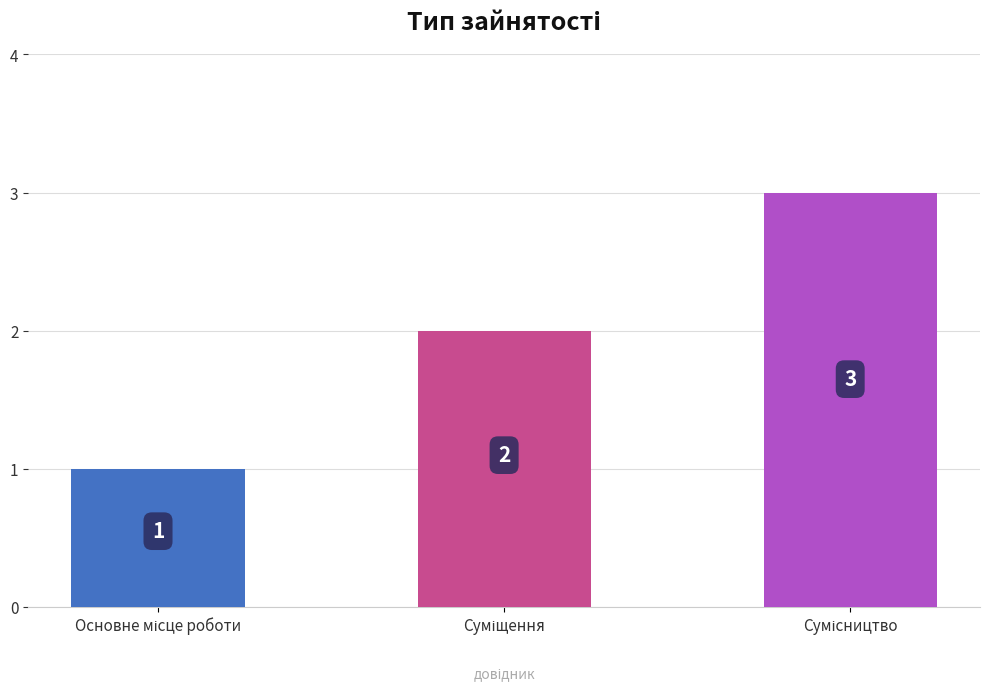

How many values are between 1 and 3?

3